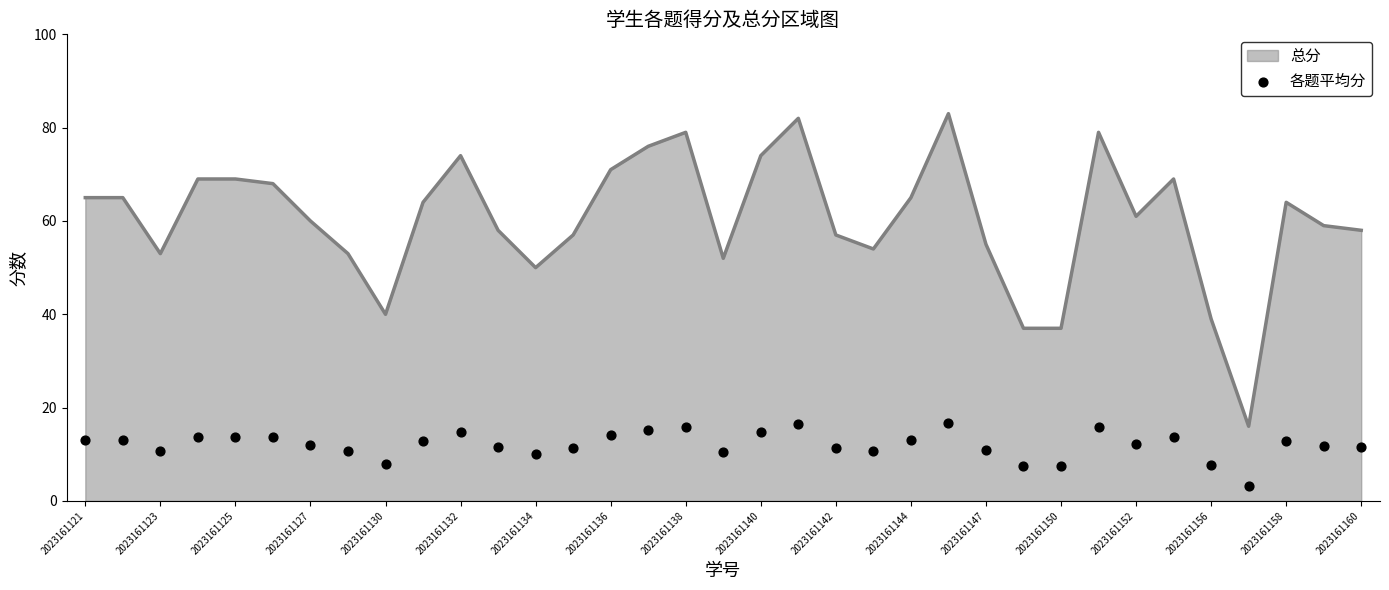

Where is 总分 nearest to the value 49?

2023161134